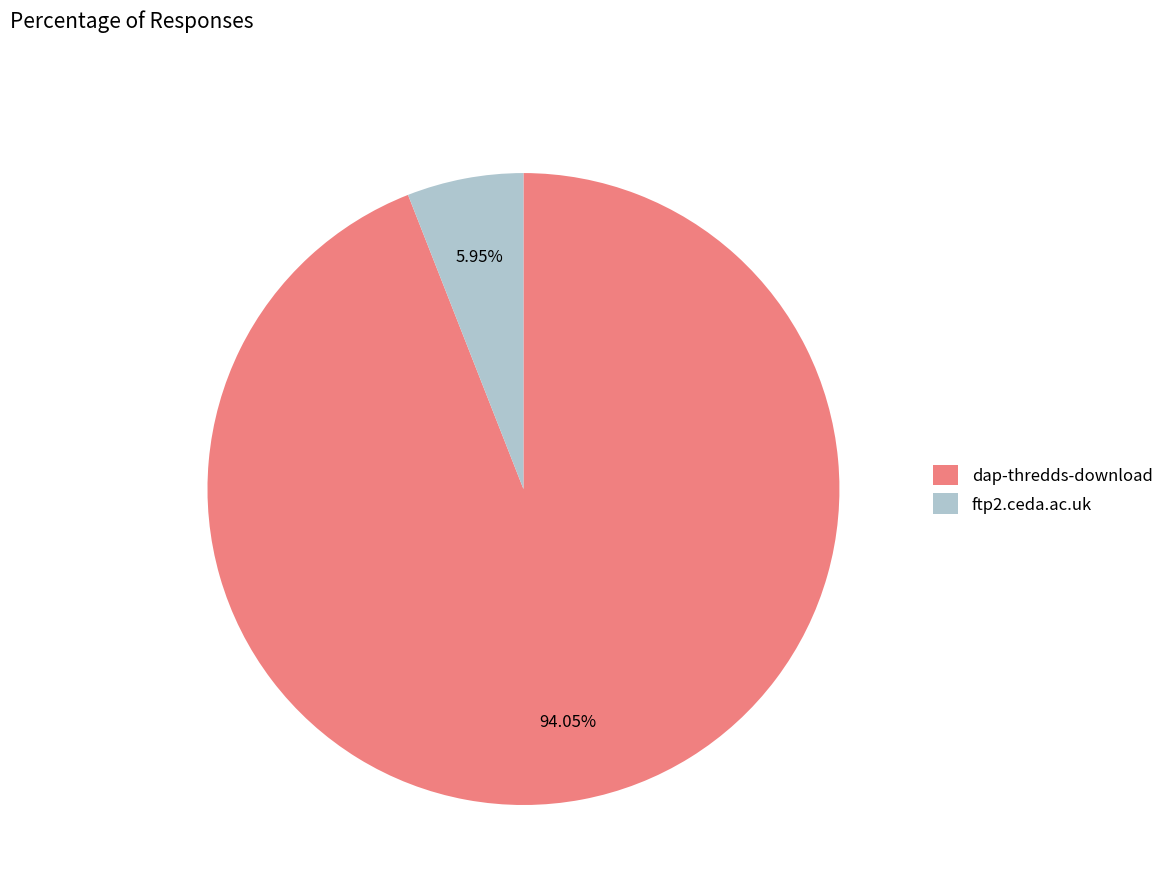

To the nearest percent, what is the difference between the largest and smallest slice percentages?

88%